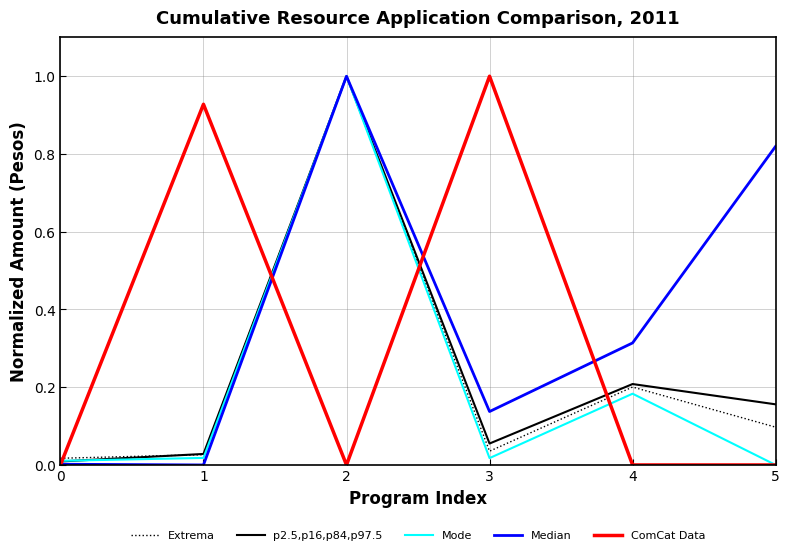

At which category does Median reach its first local peak?

2